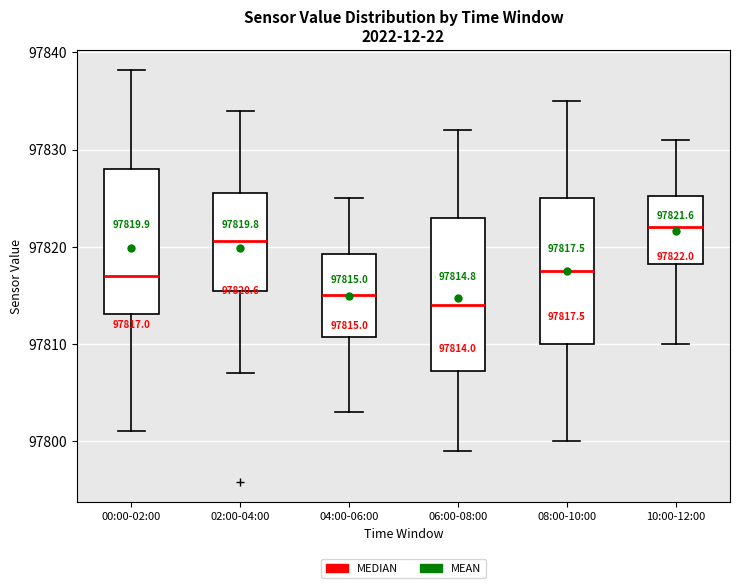

Which box has the lowest median line?

06:00-08:00